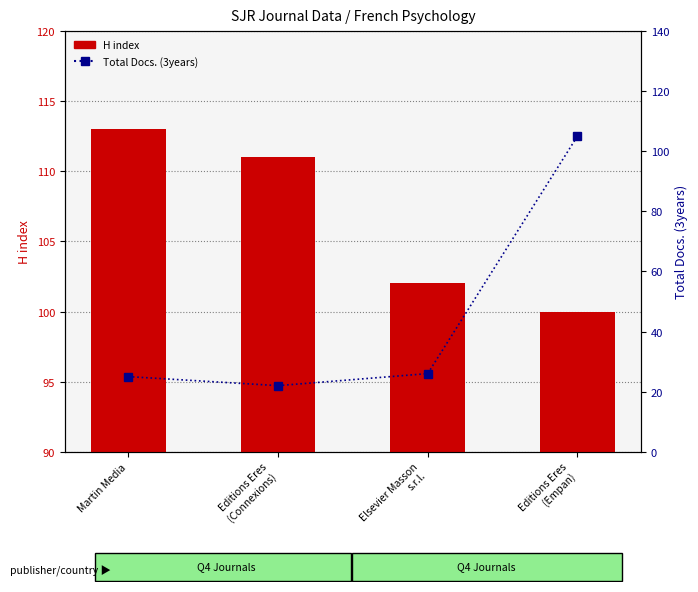

Does the chart contain any negative values?

No